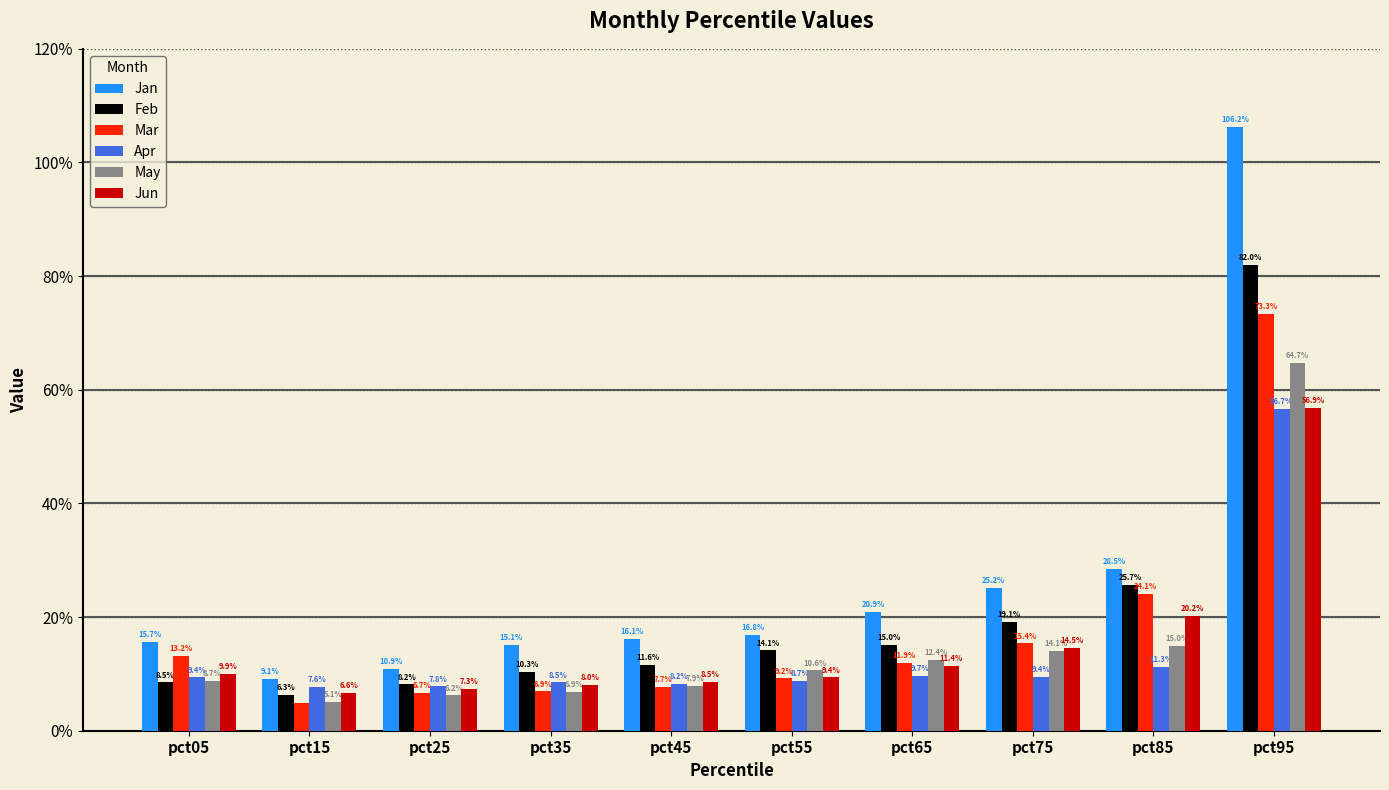

What are all the series names shown in the legend?

Jan, Feb, Mar, Apr, May, Jun